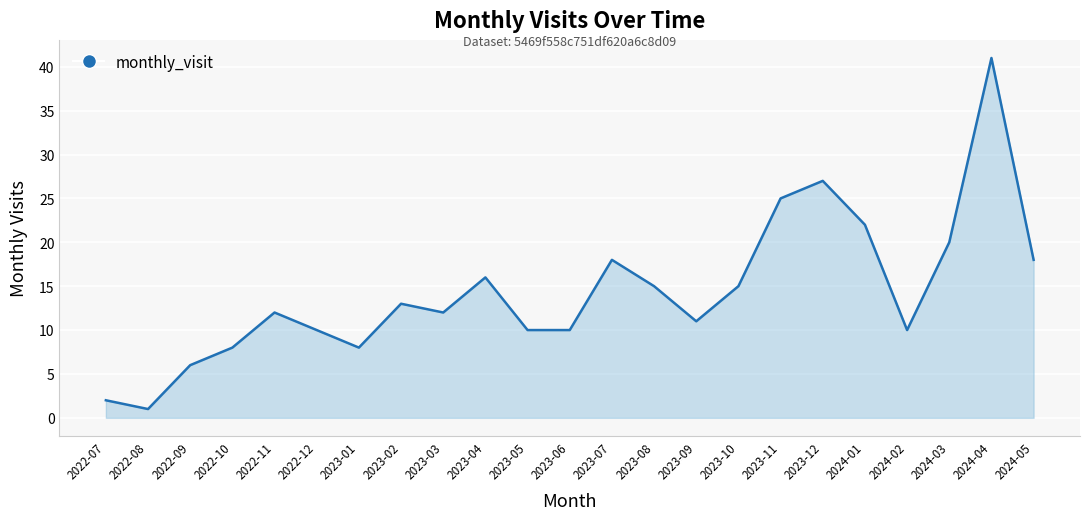

What position from the right is 2023-12?

6